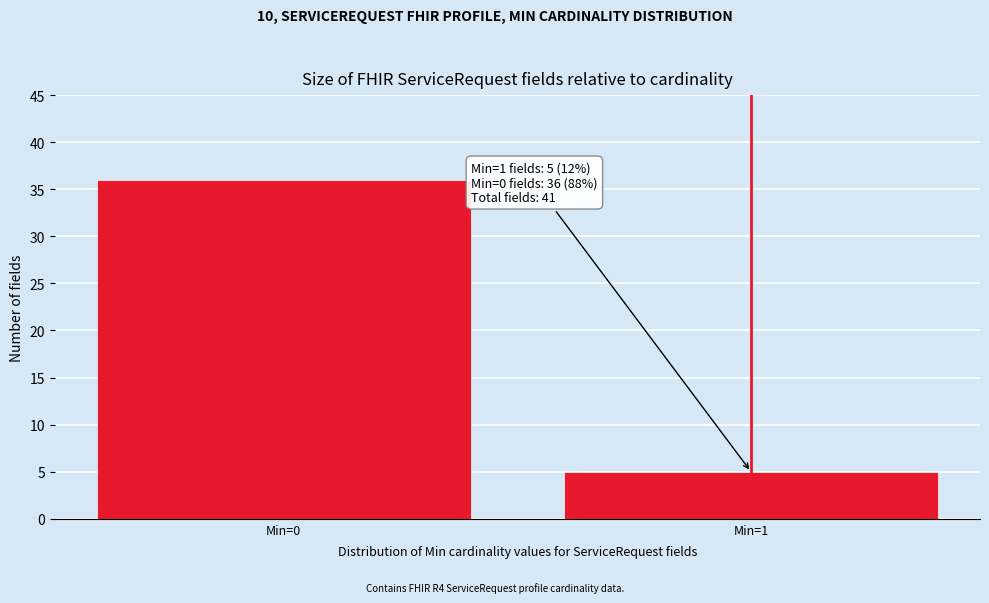

Reading right to left, list all the values displayed in this chart.

Min=1=5	Min=0=36